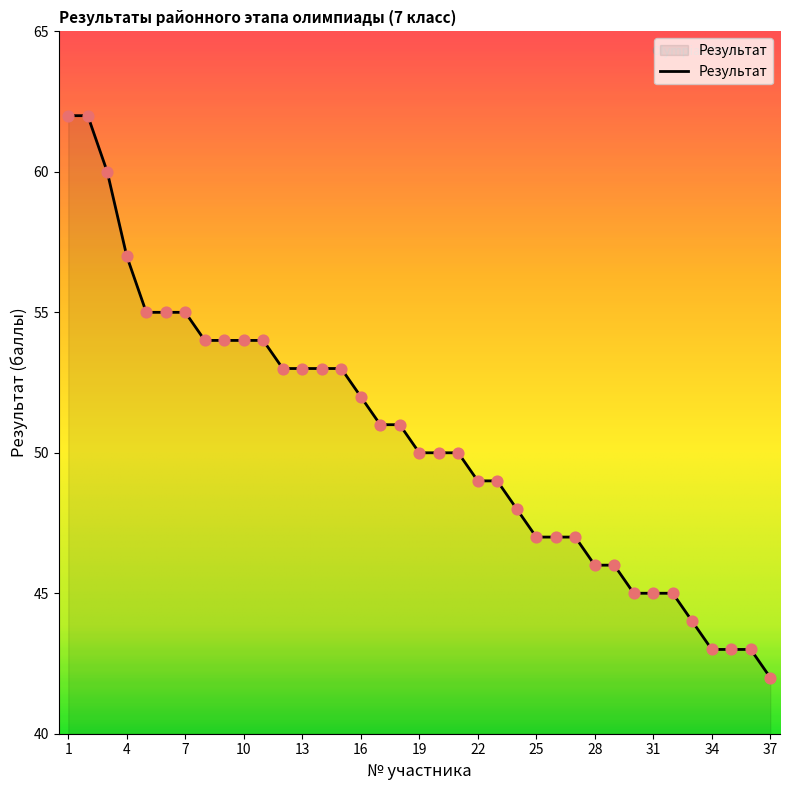

What is the difference between the maximum and minimum values?

20